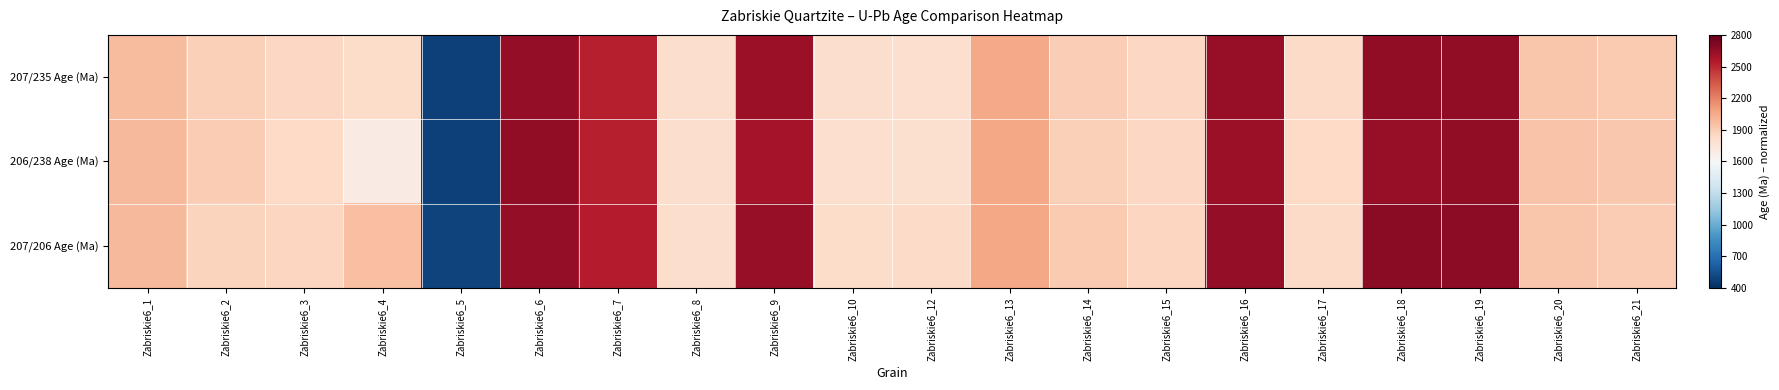

At which category does the chart reach its minimum across all series?

Zabriskie6_5